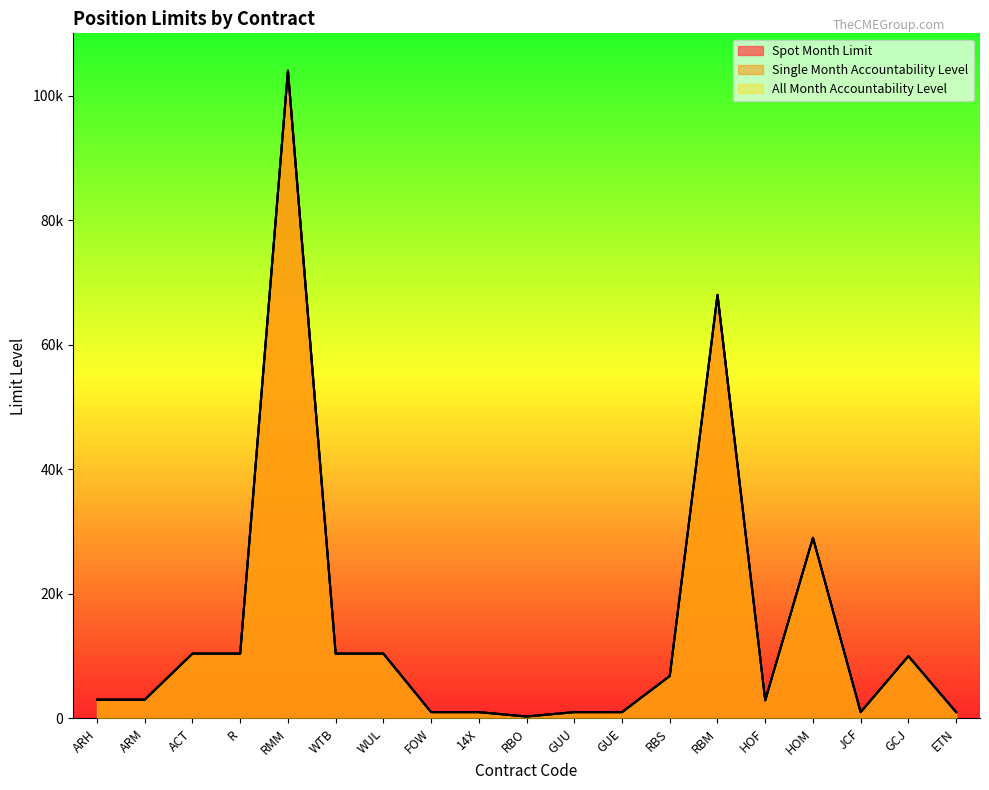

Between 14X and ARH, which is larger?

ARH